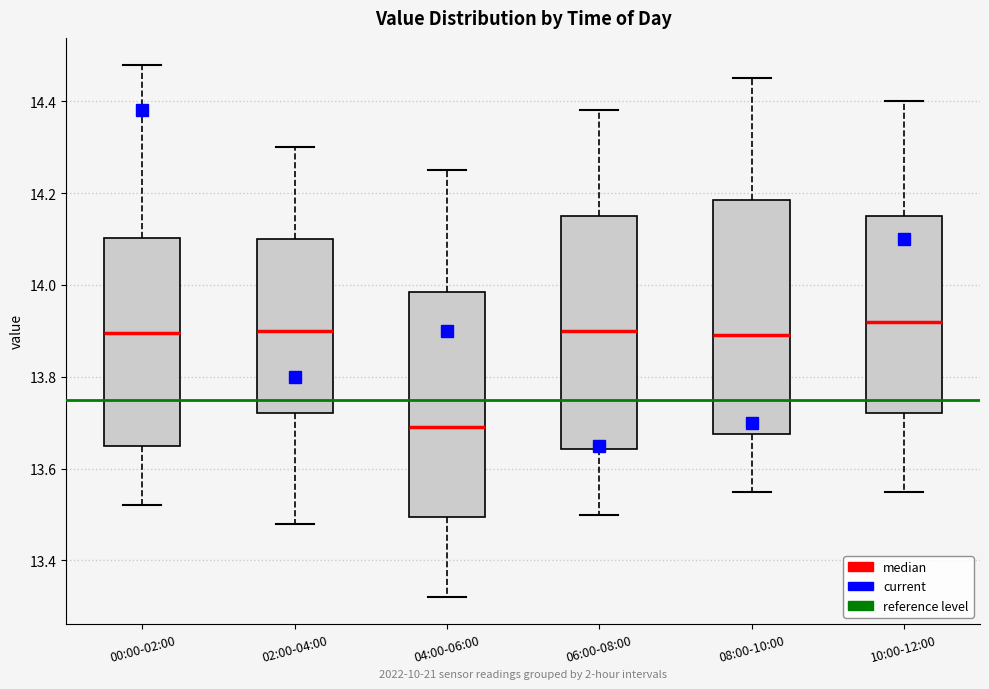

Reading left to right, read every box against the y-axis: the position of its median line, the range the box covers, and the ends of its whiskers. The values are not printed on the chart, so give them approximately, as read against the axis.

00:00-02:00: median 13.90, box 13.66 to 14.10, whiskers 13.52 to 14.48
02:00-04:00: median 13.90, box 13.72 to 14.10, whiskers 13.48 to 14.30
04:00-06:00: median 13.70, box 13.50 to 13.98, whiskers 13.32 to 14.26
06:00-08:00: median 13.90, box 13.64 to 14.16, whiskers 13.50 to 14.38
08:00-10:00: median 13.90, box 13.68 to 14.18, whiskers 13.56 to 14.46
10:00-12:00: median 13.92, box 13.72 to 14.16, whiskers 13.56 to 14.40